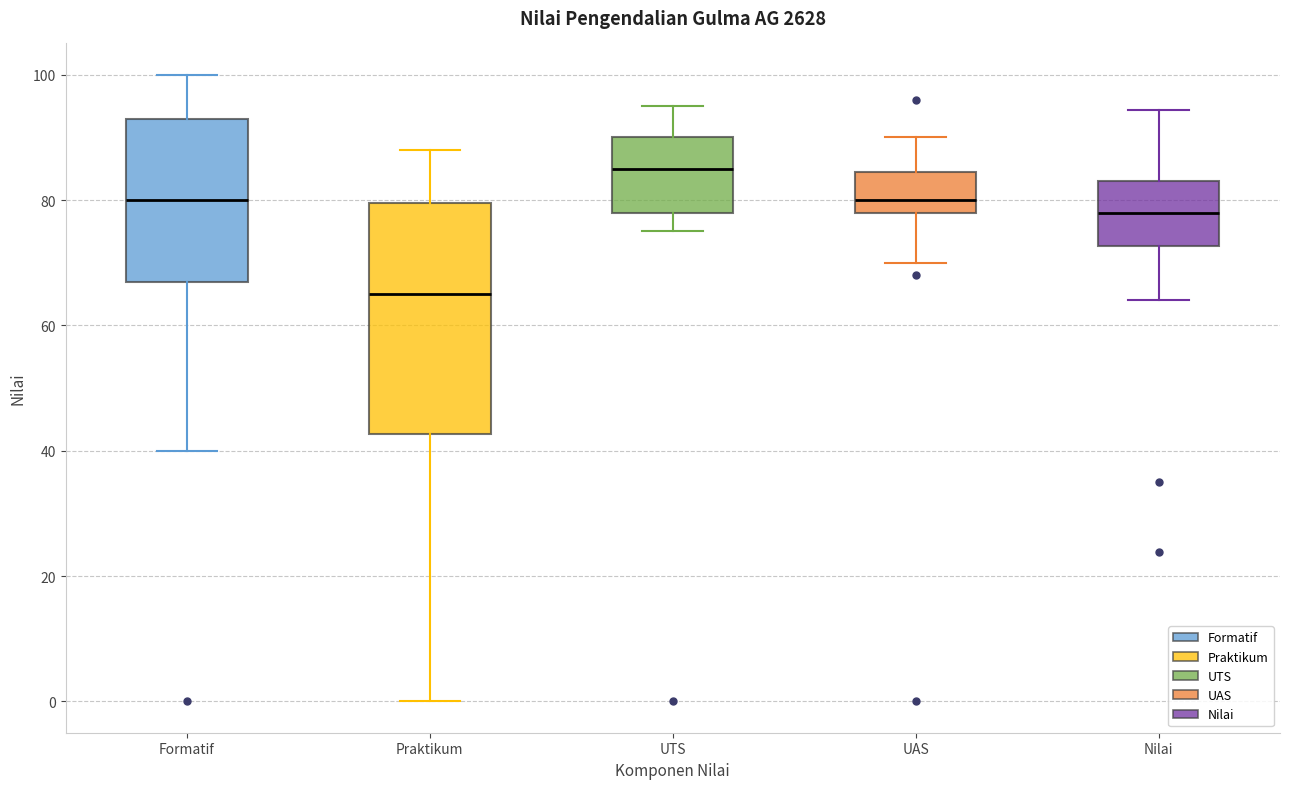

Reading left to right, read every box against the y-axis: the position of its median line, the range the box covers, and the ends of its whiskers. The values are not printed on the chart, so give them approximately, as read against the axis.

Formatif: median 80, box 68 to 94, whiskers 40 to 100
Praktikum: median 66, box 42 to 80, whiskers 0 to 88
UTS: median 86, box 78 to 90, whiskers 76 to 96
UAS: median 80, box 78 to 84, whiskers 70 to 90
Nilai: median 78, box 72 to 84, whiskers 64 to 94